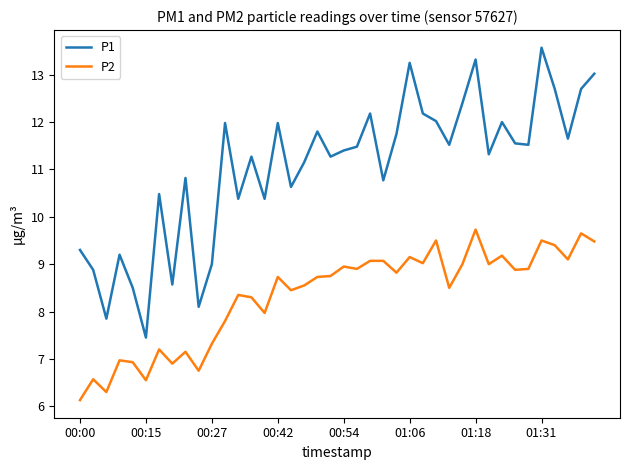

True or false: P2 has more than 0 points higher than both neighbors.

True